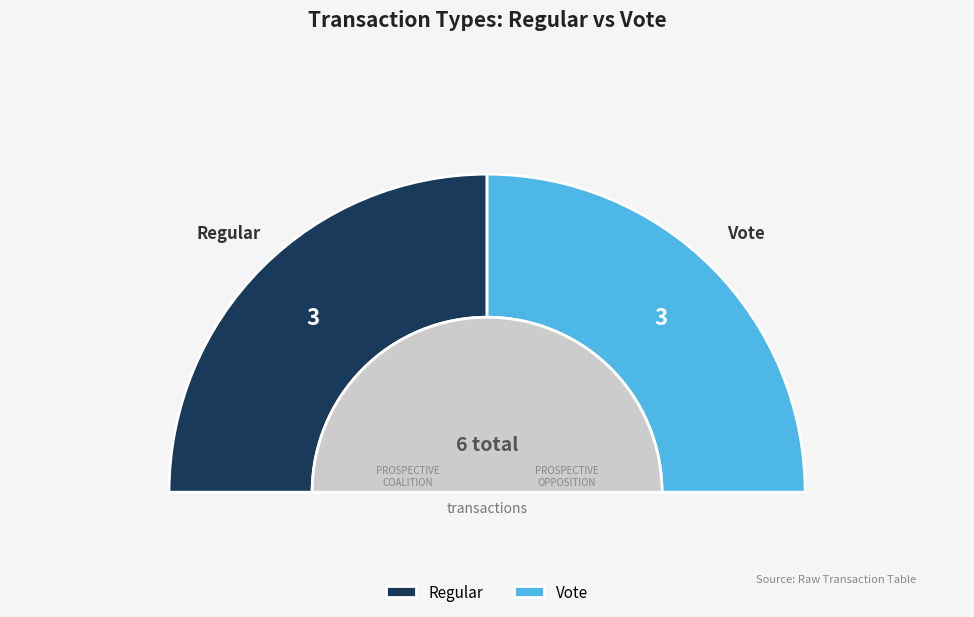

Is there any slice that represents more than half of the pie?

No